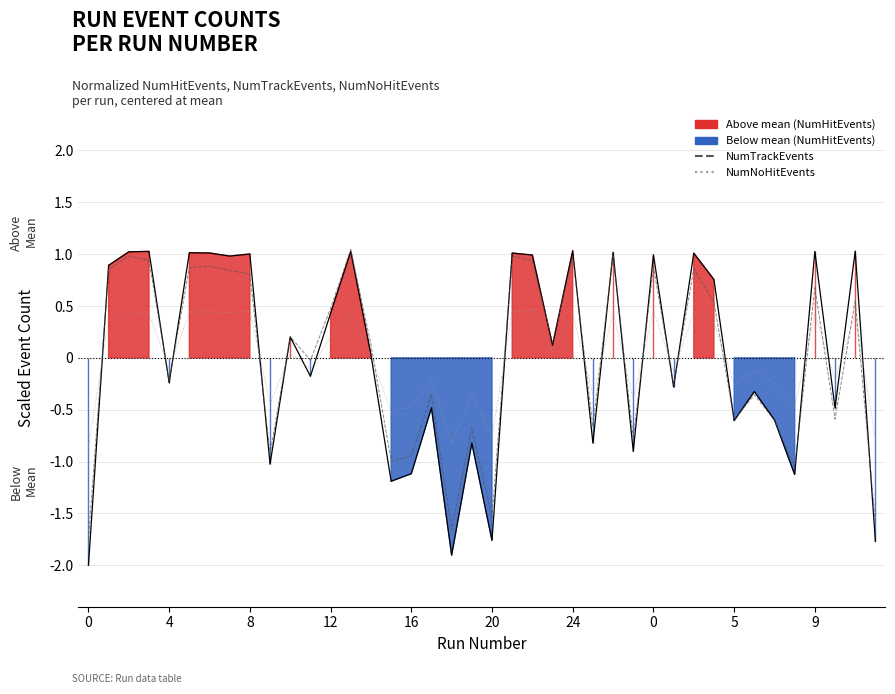

What is the difference between the NumTrackEvents values at 22 and 20?

2.5